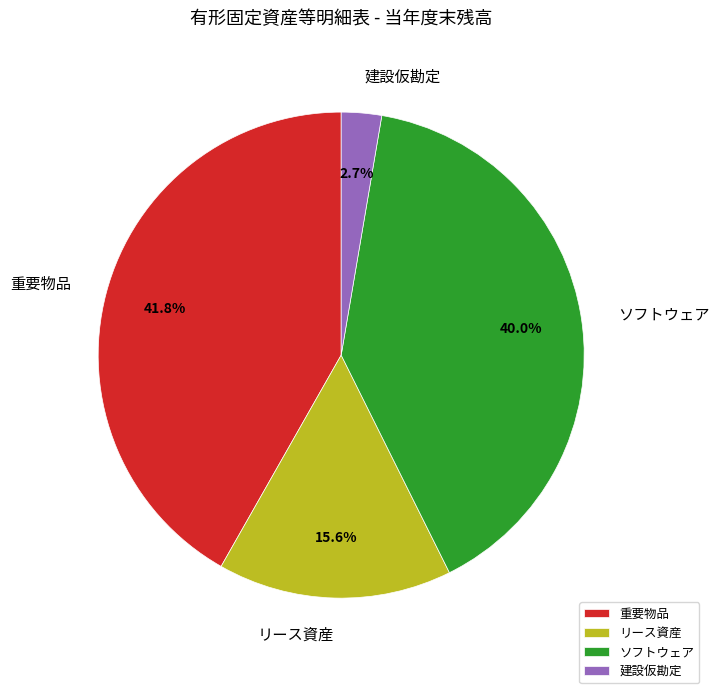

To the nearest percent, what is the combined percentage of リース資産 and 重要物品?

57%